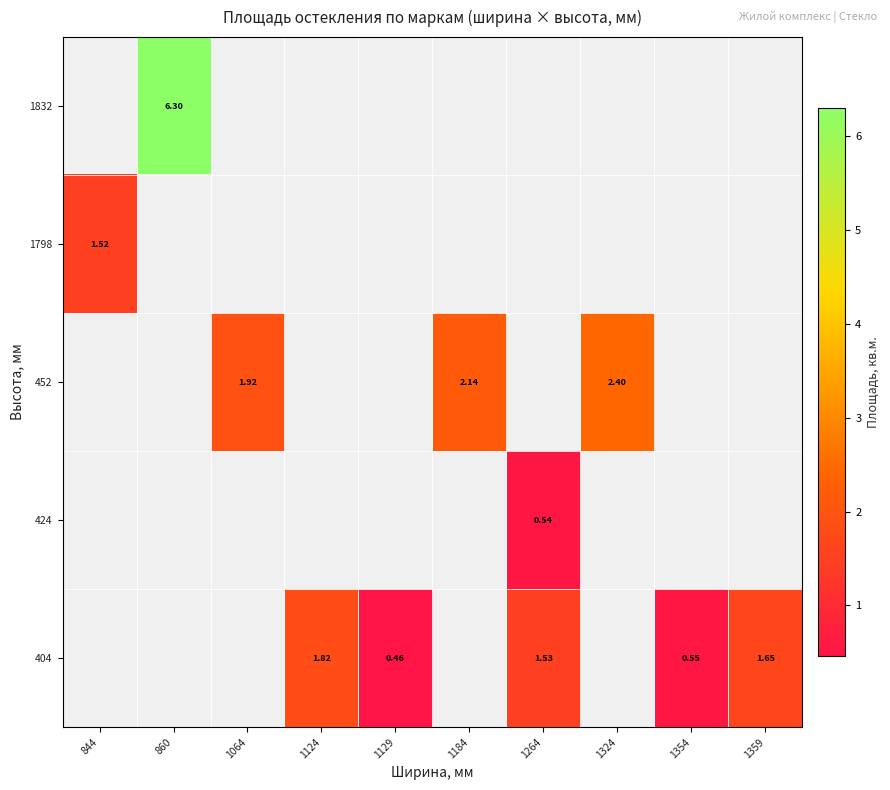

Which category has the lowest value across all series?

1129